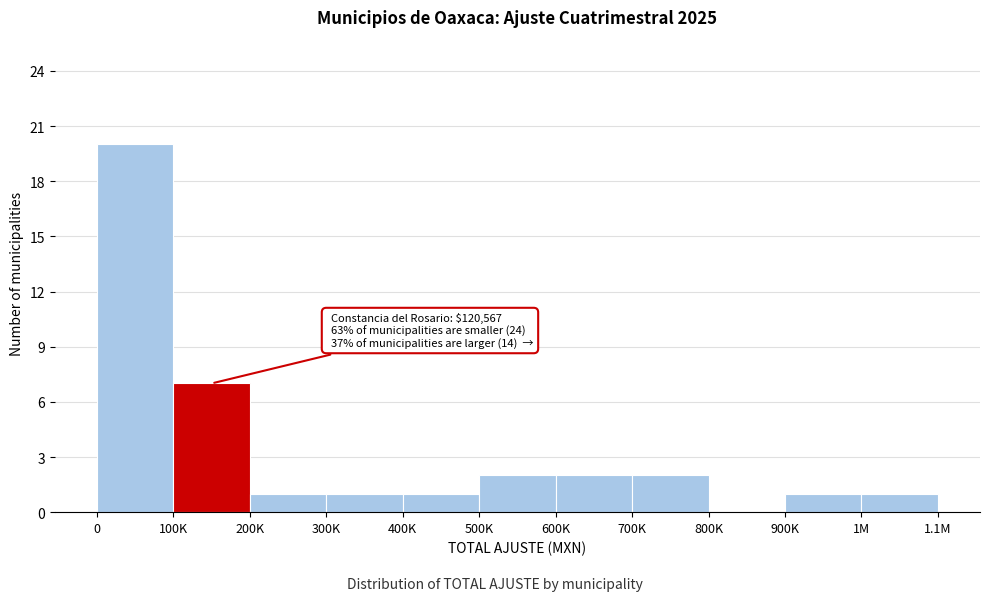

Reading left to right, transcribe all the data shown in this chart.

0=20	100K=7	200K=1	300K=1	400K=1	500K=2	600K=2	700K=2	800K=0	900K=1	1M=1